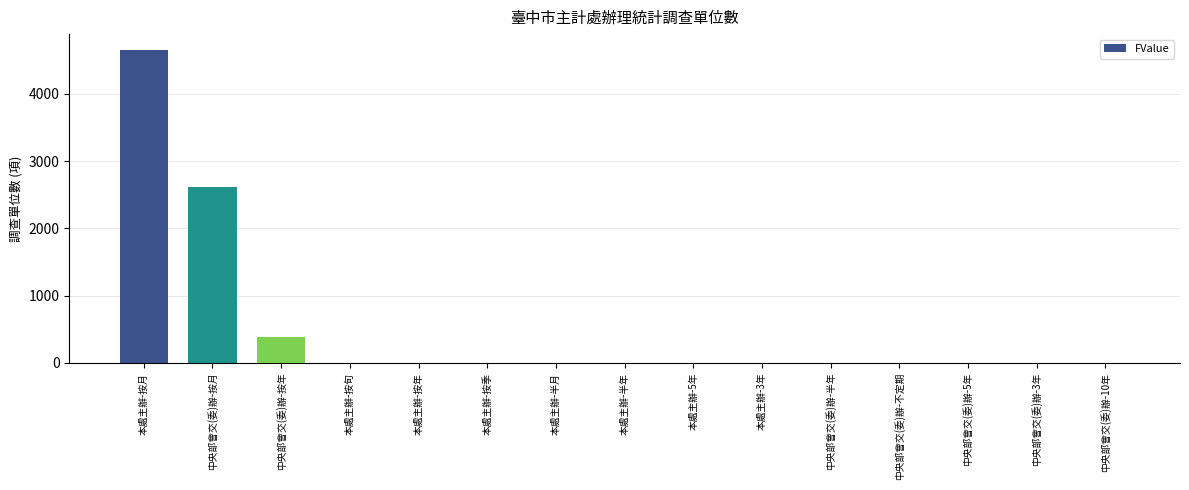

What is the sum of all values?

7644